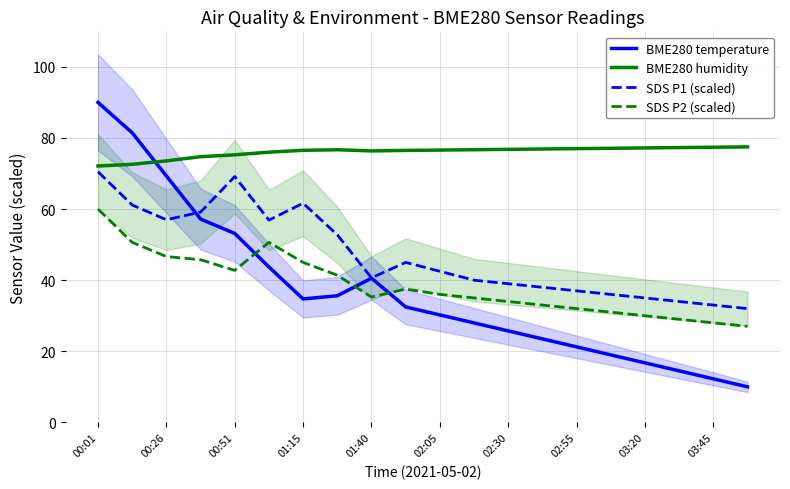

How many values in the BME280 humidity series are below 76?

5